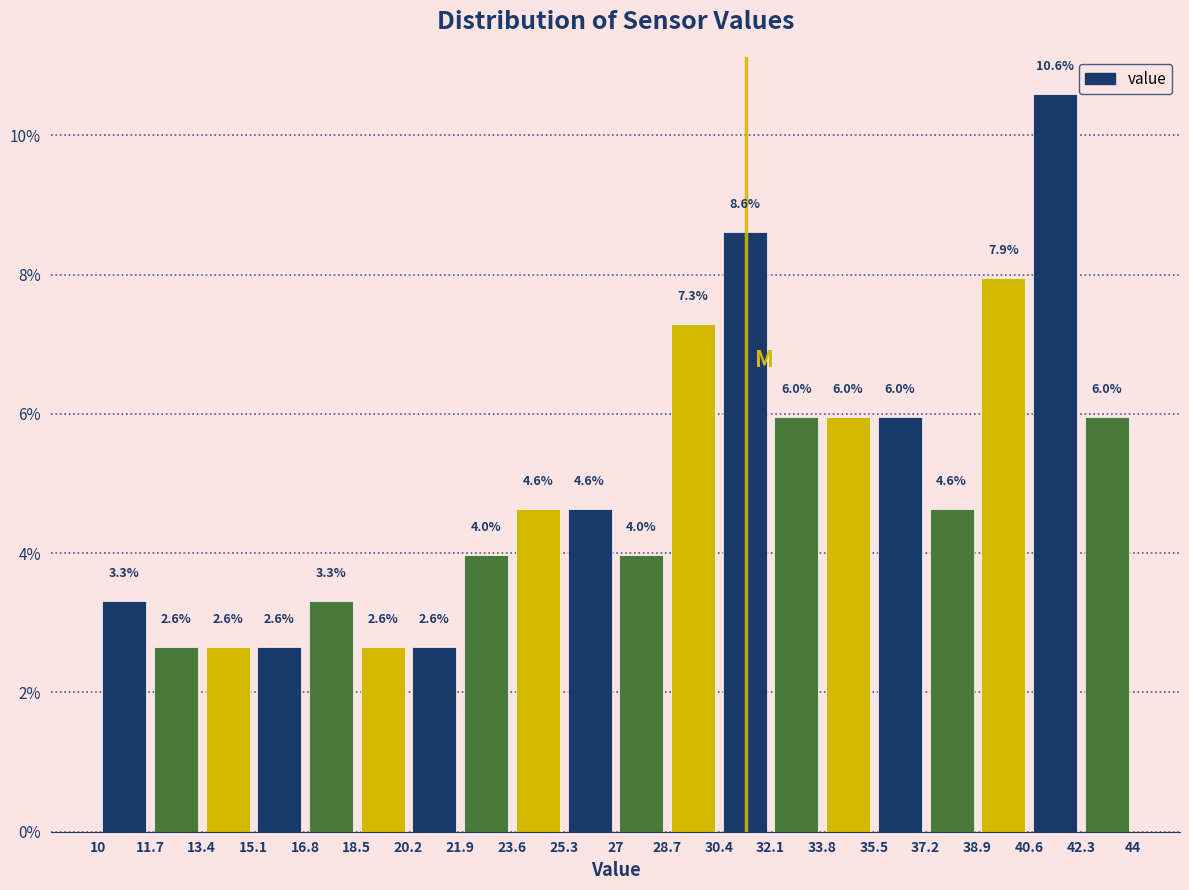

How tall is the bar that spans 25.3 to 27 on the x-axis?

4.6